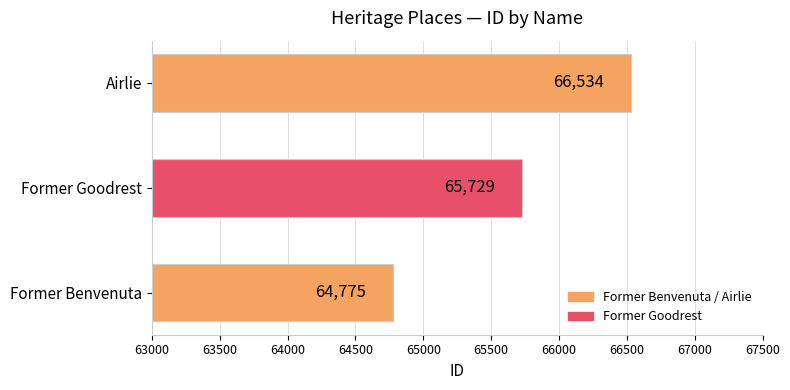

Reading top to bottom, list all the values displayed in this chart.

Airlie=66534	Former Goodrest=65729	Former Benvenuta=64775